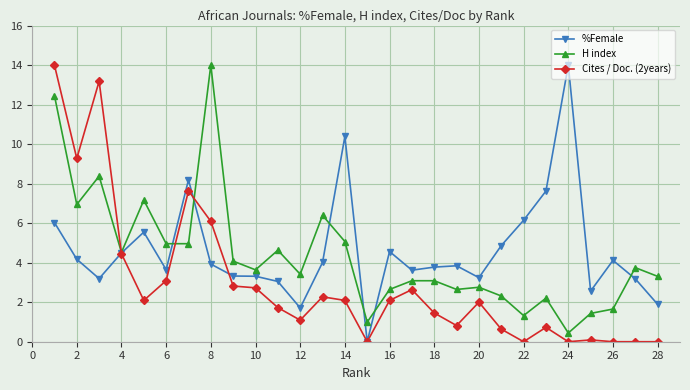

What is the value of the H index point at the 15th from the left?

1.0